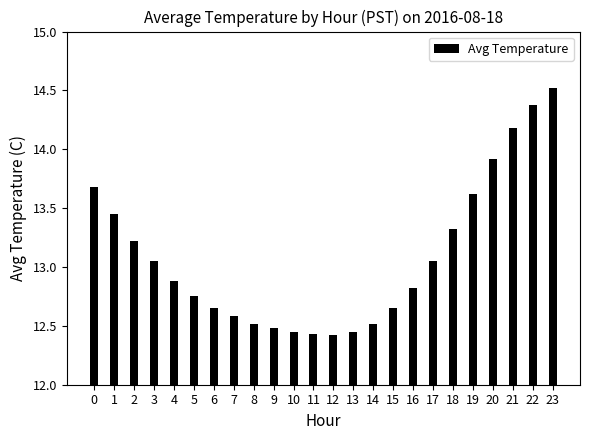

How many data points does each series have?

24